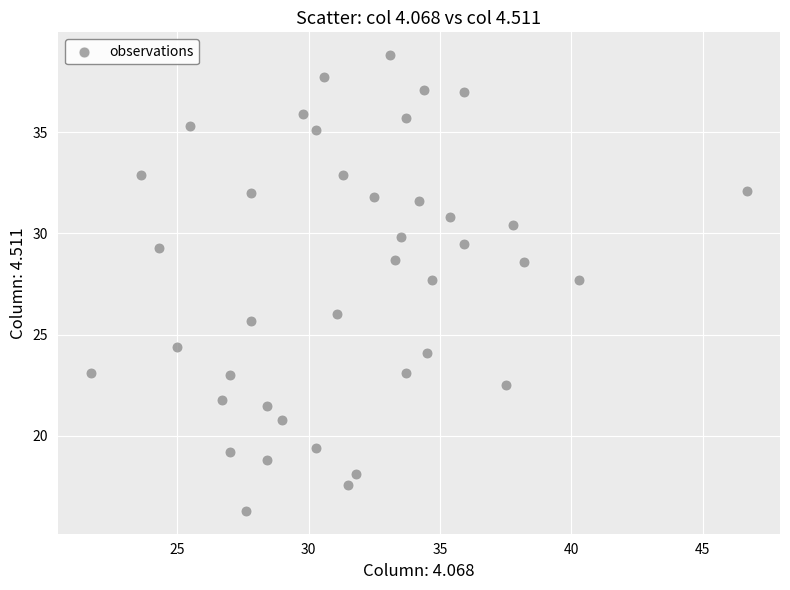

What is the range of Y values (max minus min)?

22.5